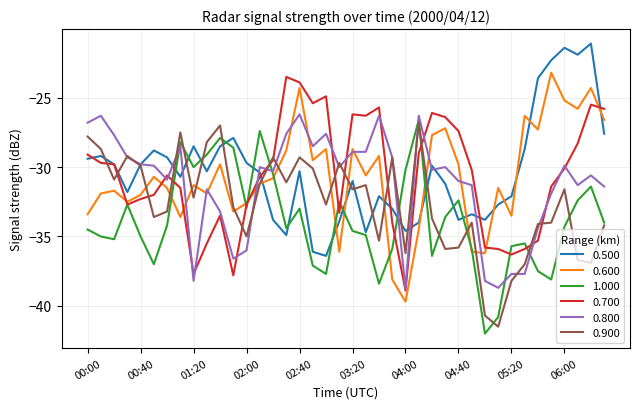

What is the highest value of the 0.900 series?

-26.8